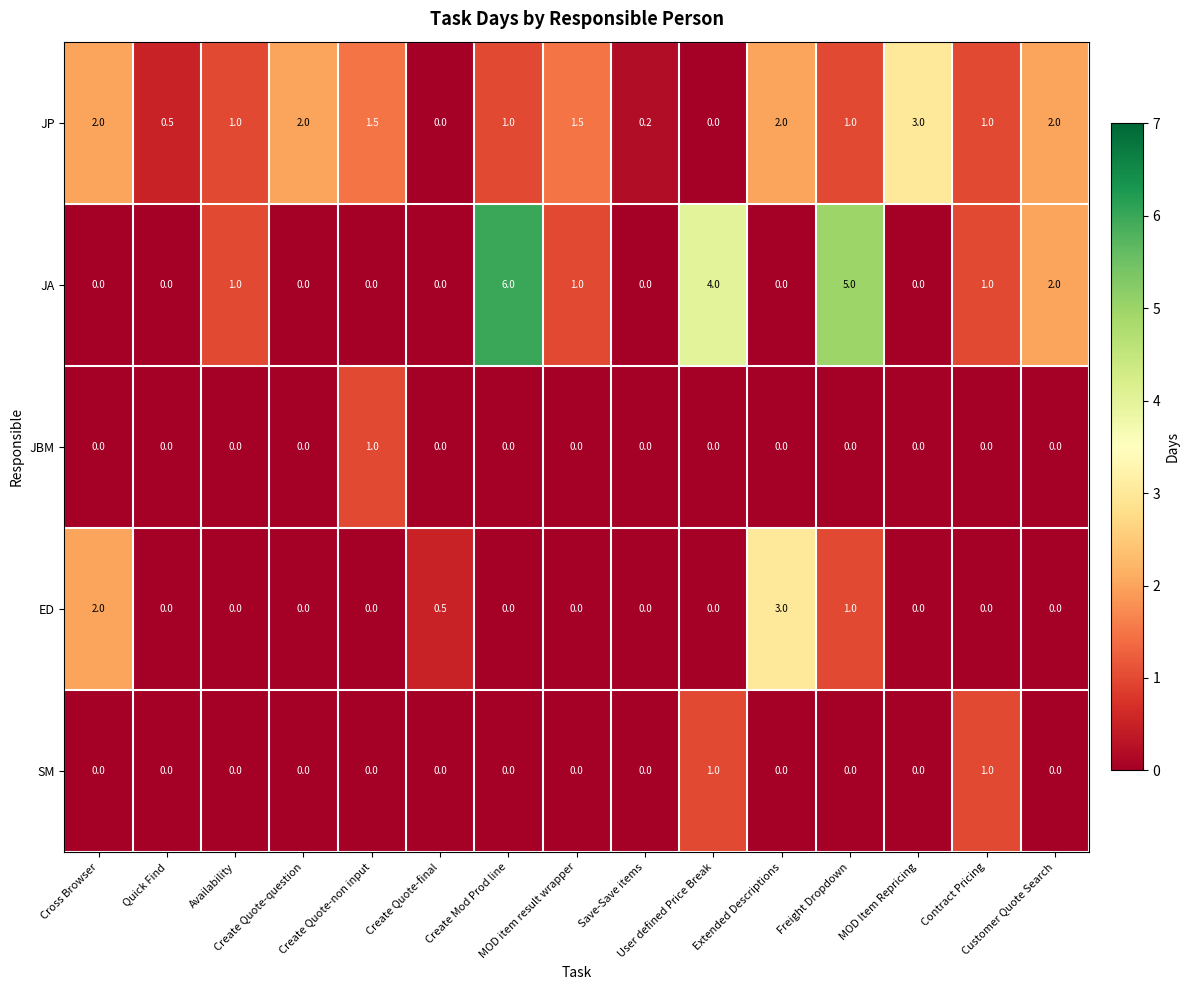

Which series has the widest spread of values?

JA